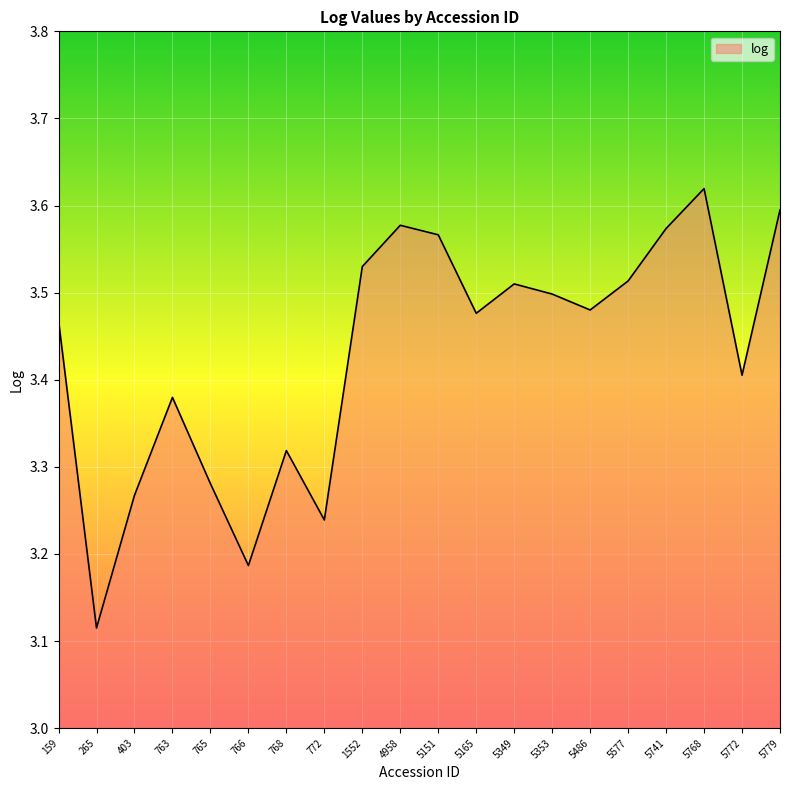

Is it true that the value at 159 is 3.5?

True